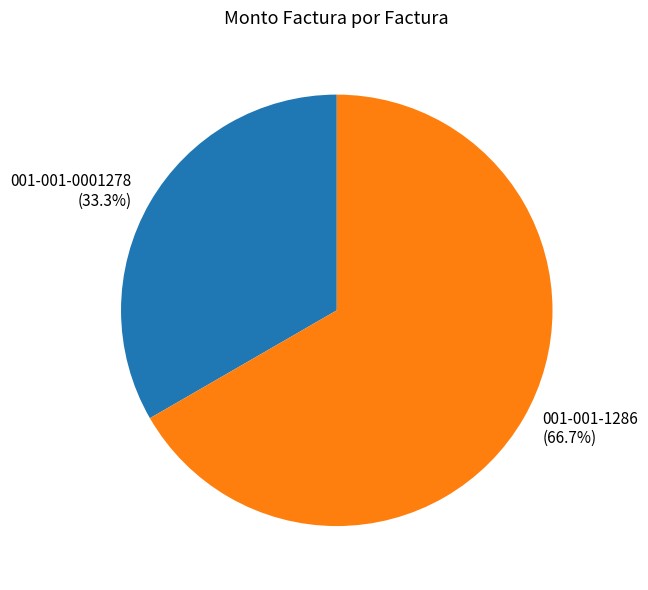

True or false: 001-001-1286 accounts for 67% of the total.

True